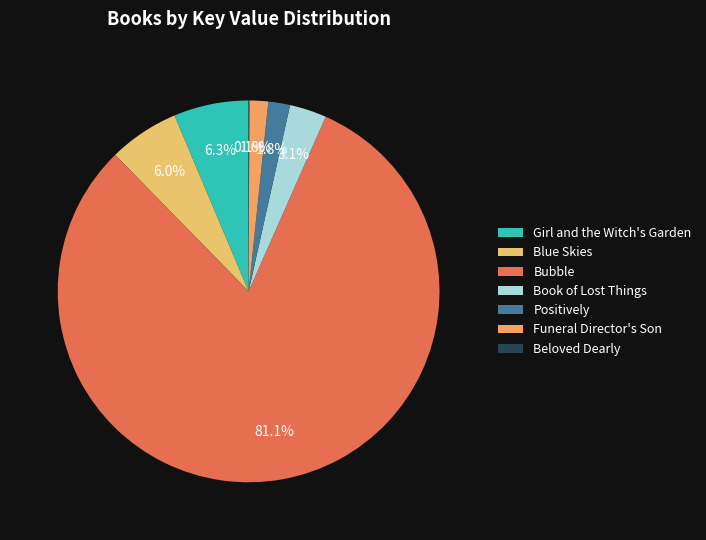

To the nearest percent, what is the average slice percentage?

14%